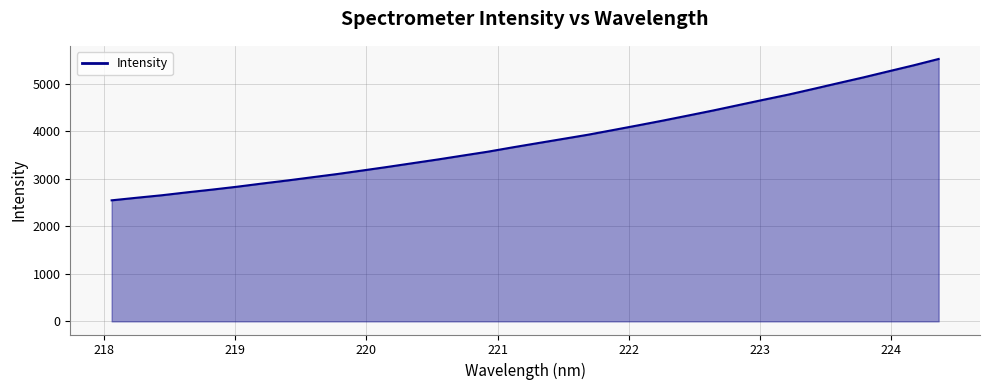

What is the maximum value shown in the chart?

5522.5